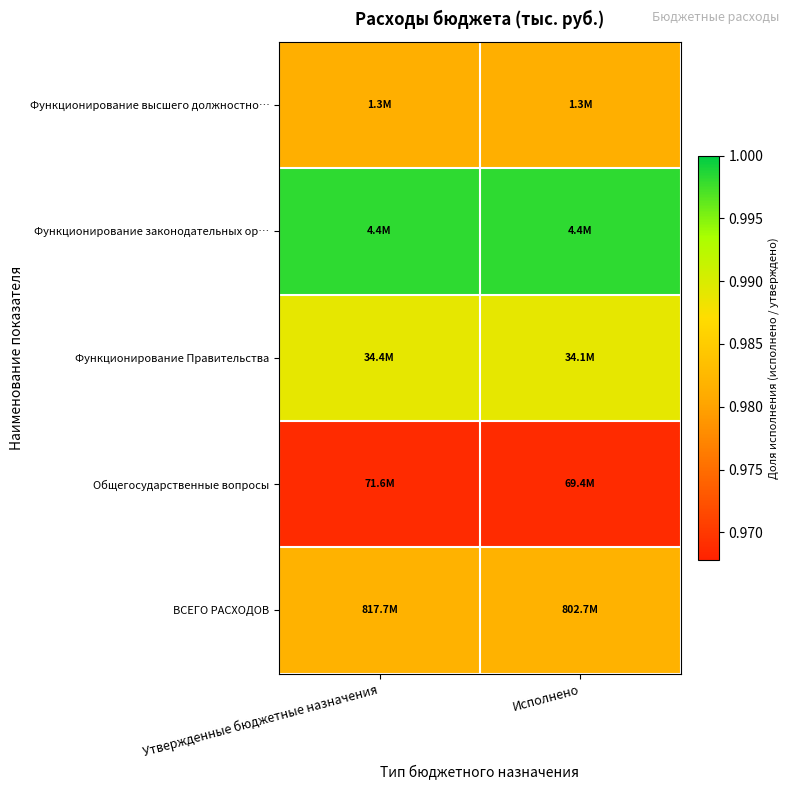

Count the number of data series in this chart.

5